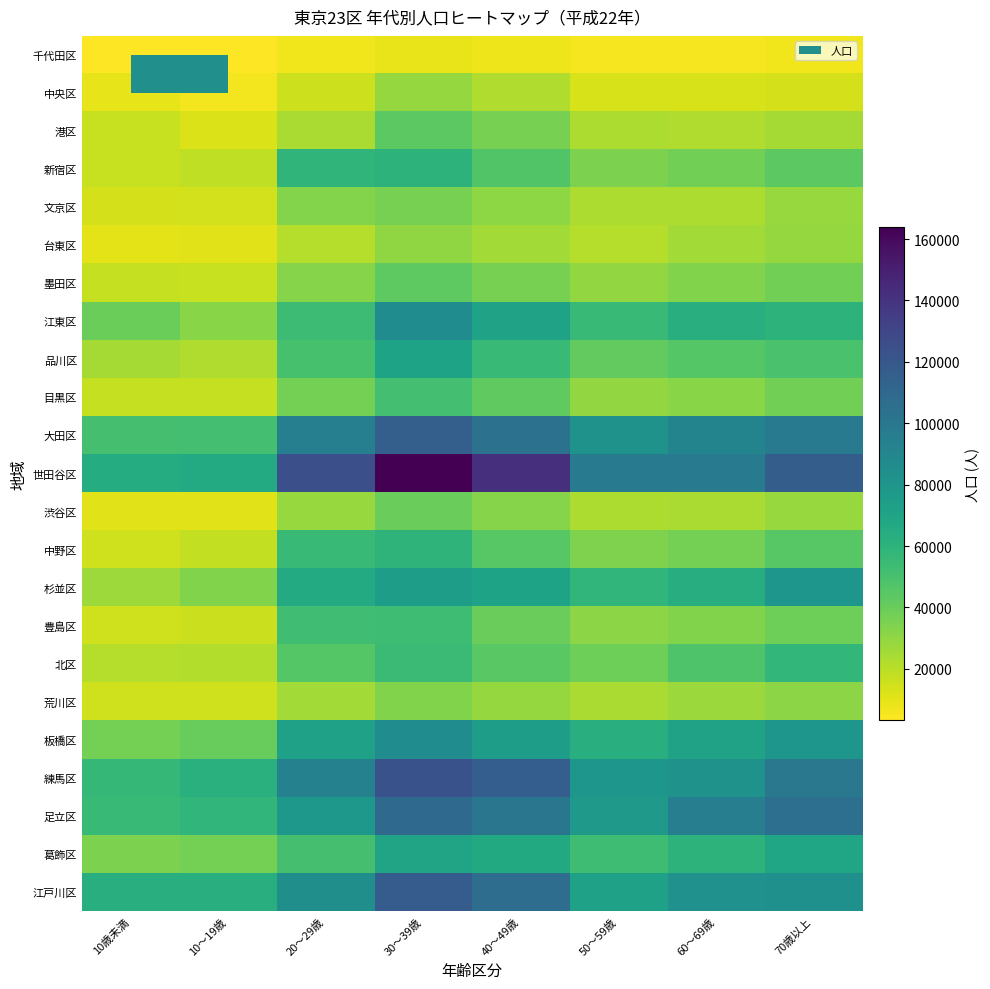

At 20～29歳, list the series in order from smallest to largest.

千代田区, 中央区, 台東区, 港区, 荒川区, 渋谷区, 墨田区, 文京区, 目黒区, 北区, 品川区, 葛飾区, 豊島区, 江東区, 中野区, 新宿区, 杉並区, 板橋区, 足立区, 江戸川区, 練馬区, 大田区, 世田谷区